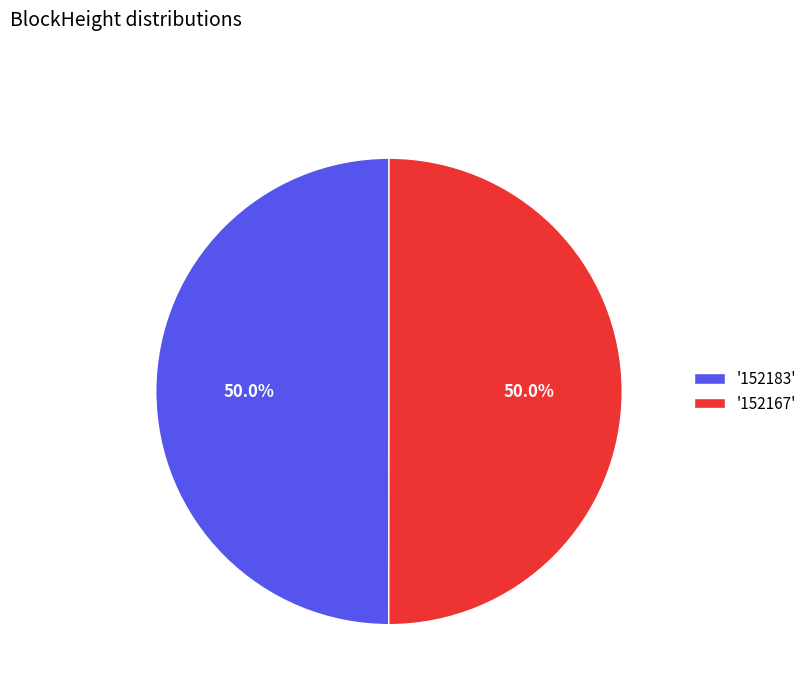

What is the ratio of the value at '152183' to the value at '152167'?

1.0